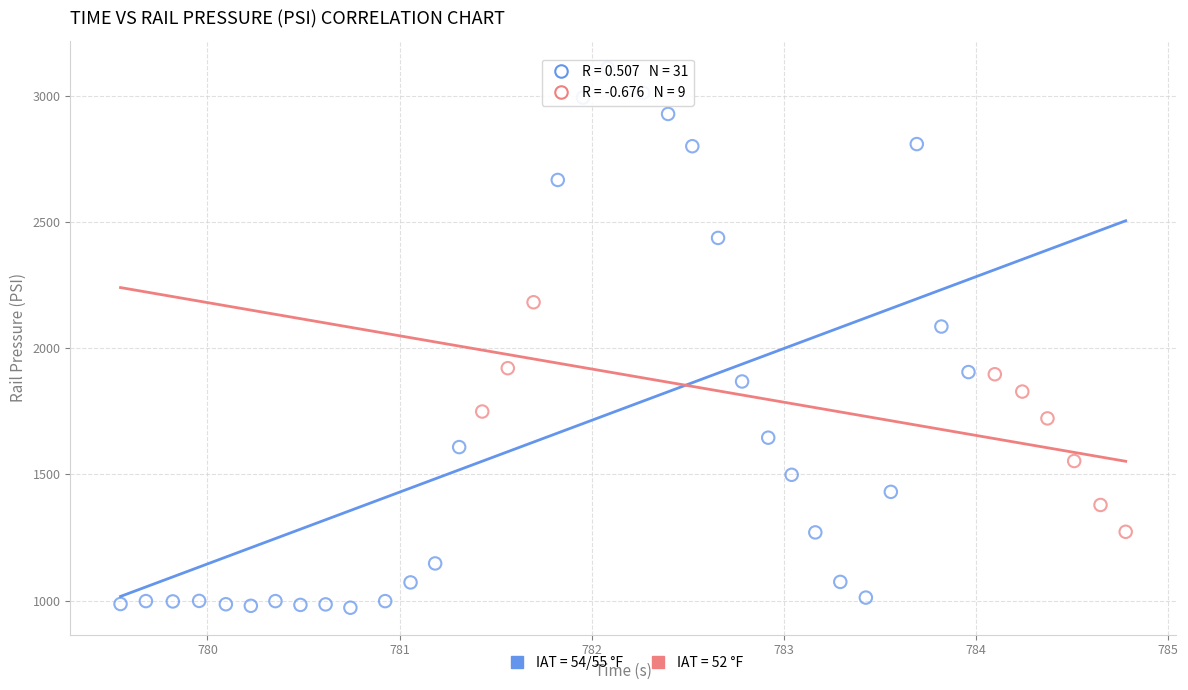

Which series contains the highest Y value?

IAT = 54/55 °F